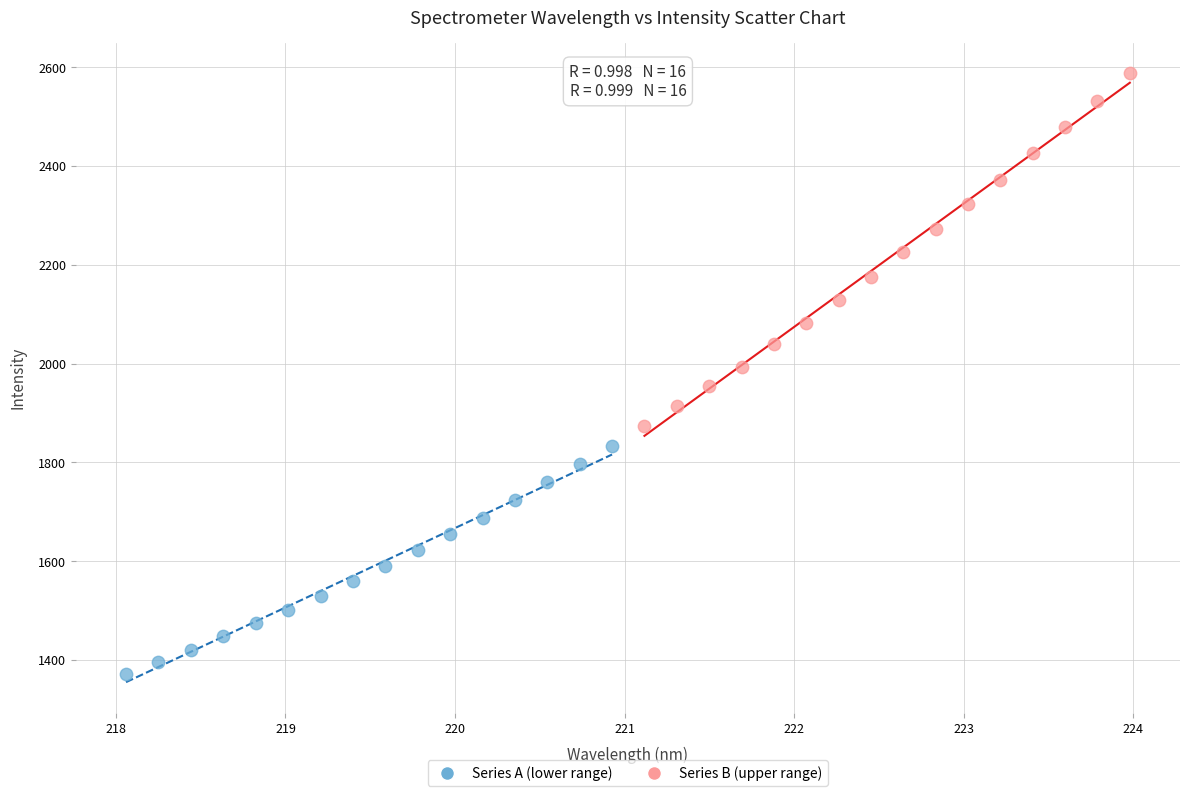

Which series has the widest spread of Y values?

Series B (upper range)